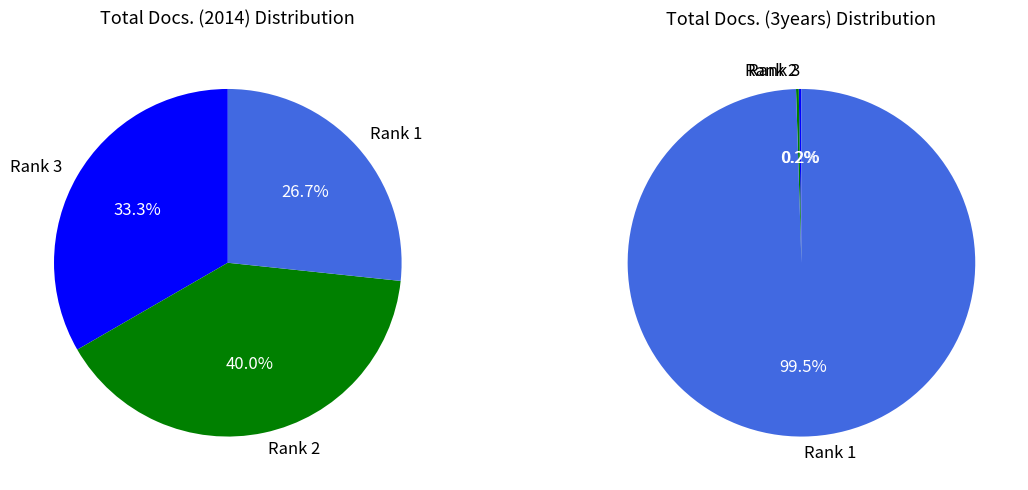

Which slice is the largest?

Rank 2